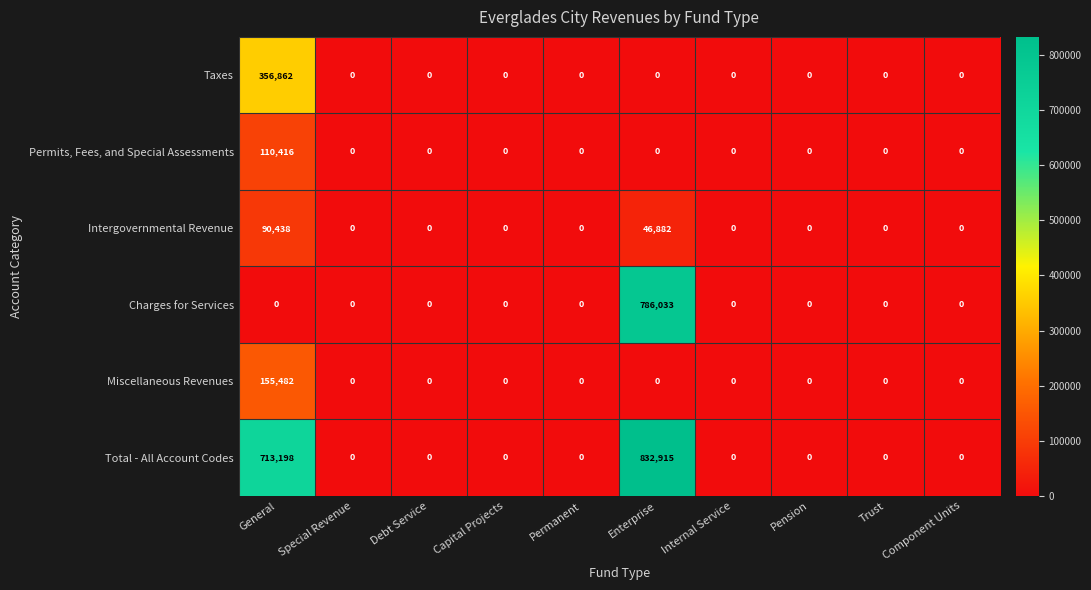

Rank the series by their maximum value, from lowest to highest.

Intergovernmental Revenue, Permits, Fees, and Special Assessments, Miscellaneous Revenues, Taxes, Charges for Services, Total - All Account Codes